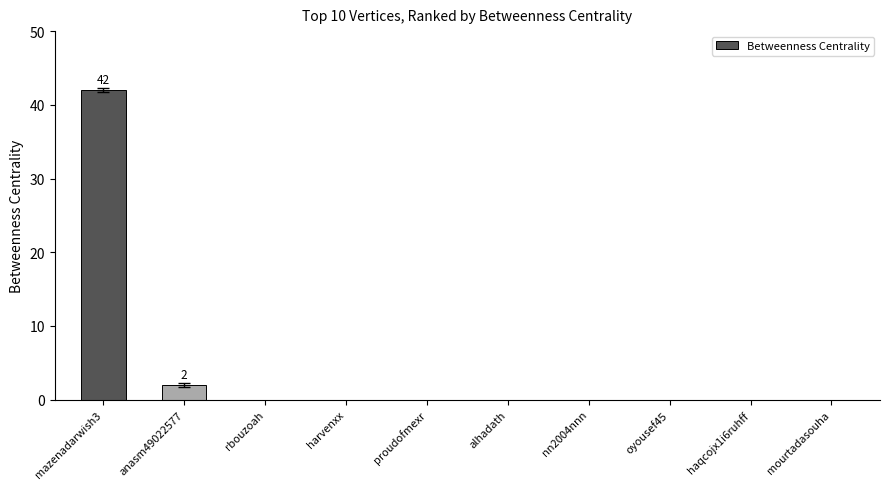

Reading left to right, extract all data points from this chart.

42	2	0	0	0	0	0	0	0	0